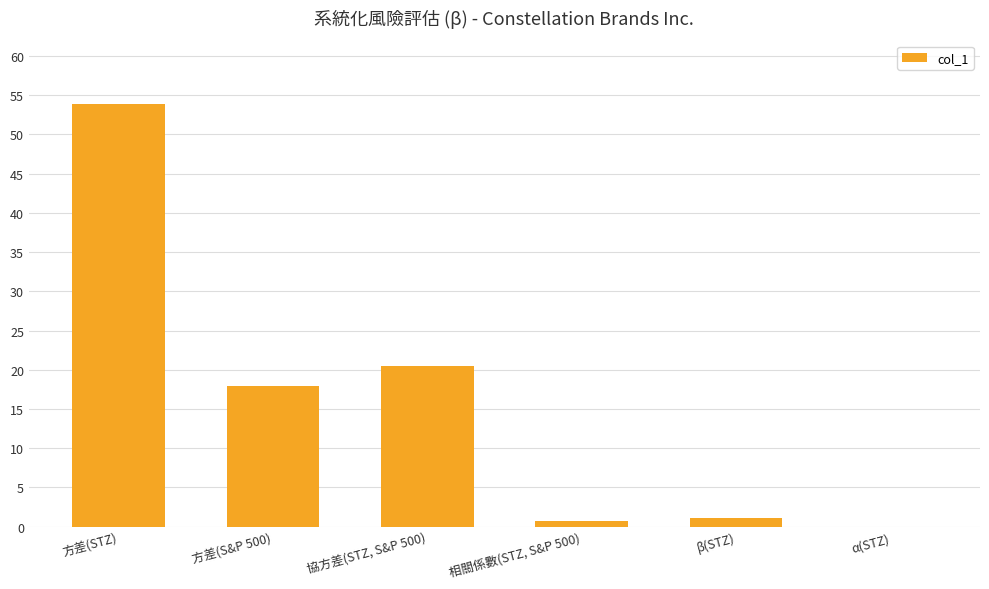

The value at α(STZ) is -0.0. True or false?

True